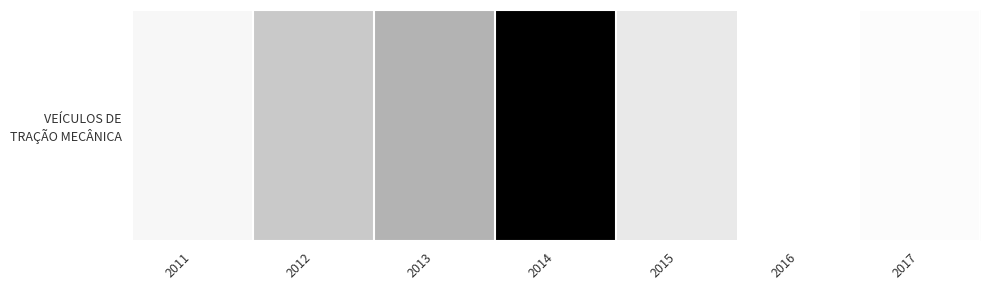

List the labels in order of value, largest first.

2014, 2013, 2012, 2015, 2011, 2017, 2016